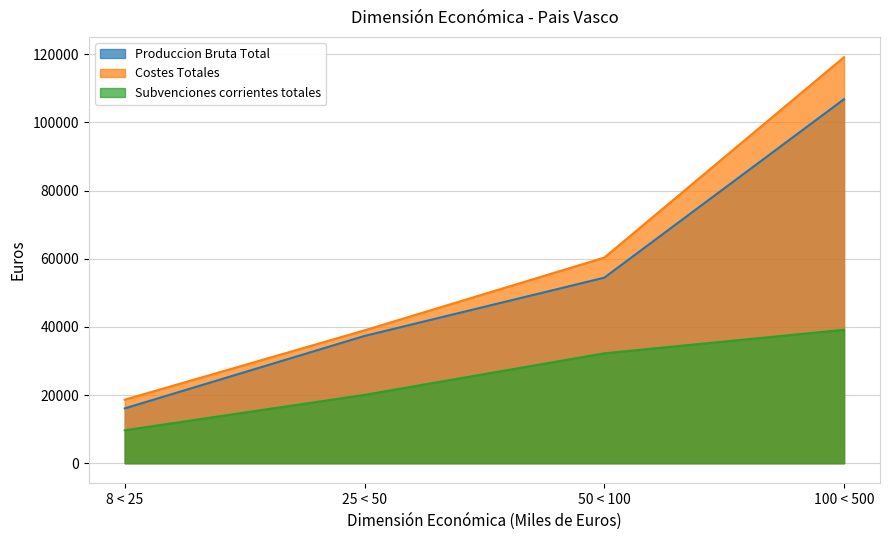

True or false: Produccion Bruta Total and Subvenciones corrientes totales cross at least once.

False